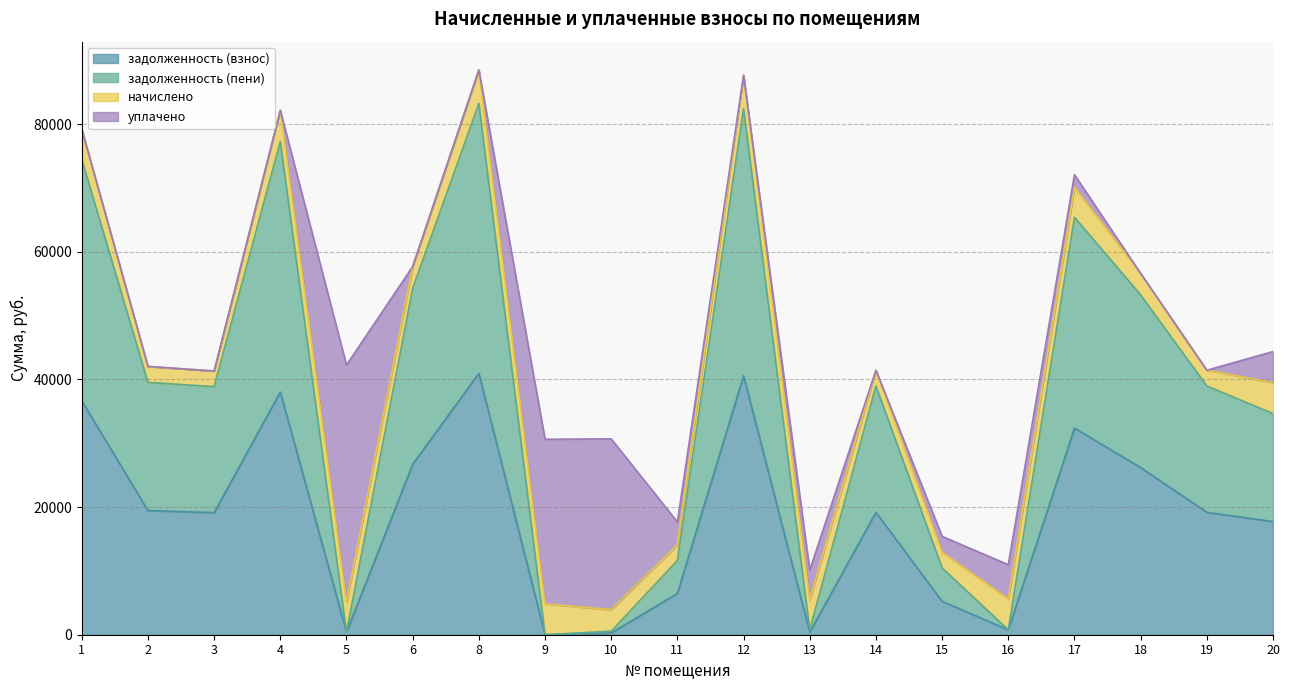

How many lines are shown in the chart?

4